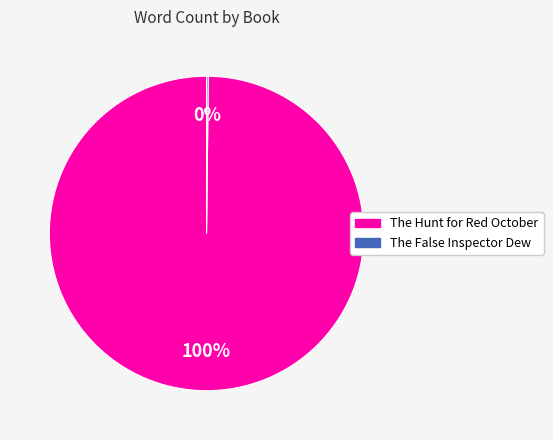

Which category accounts for the majority?

The Hunt for Red October